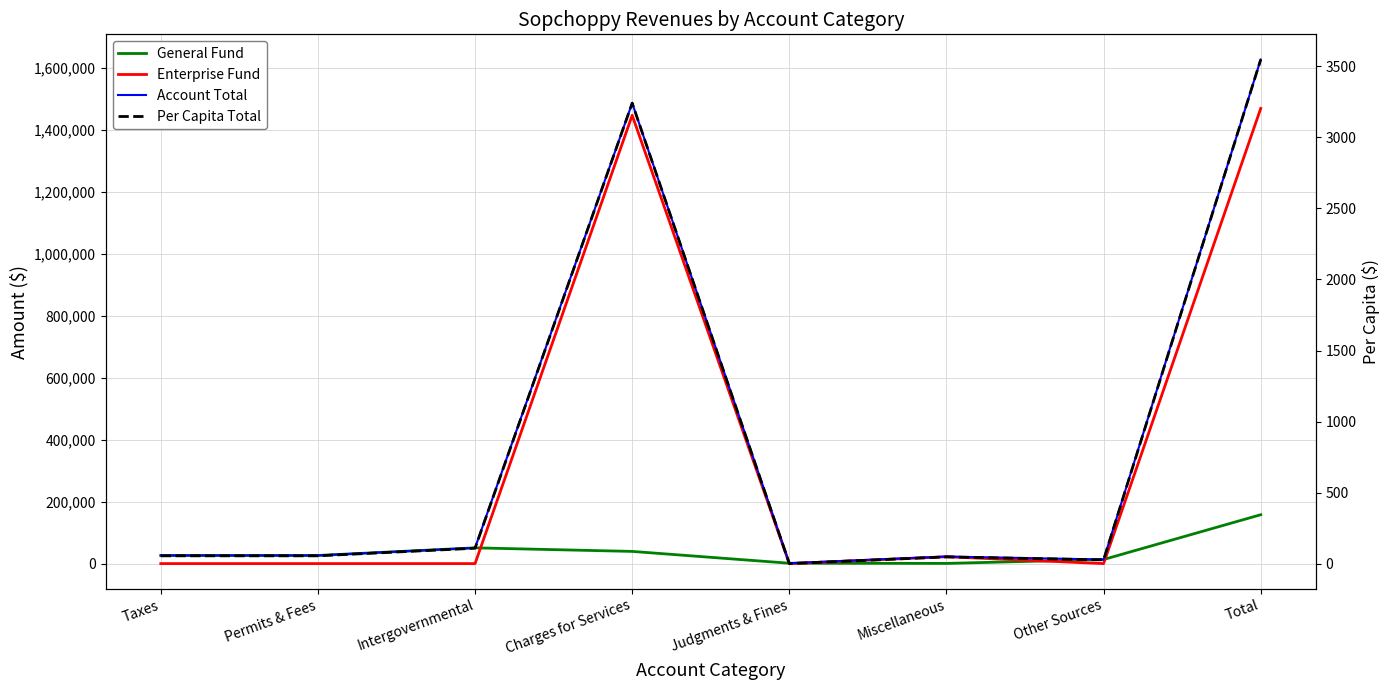

How many values in Enterprise Fund are above zero?

3